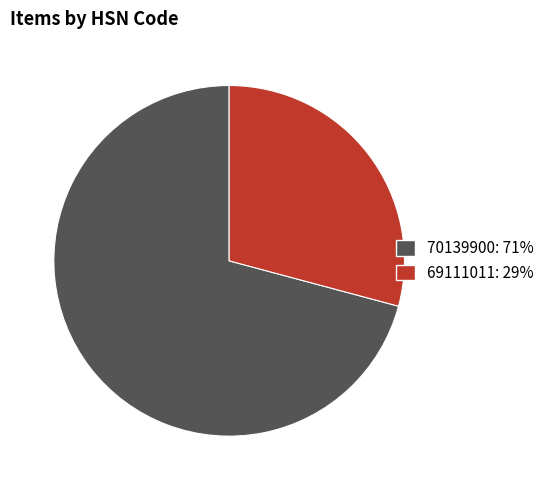

Which slice is the largest?

70139900